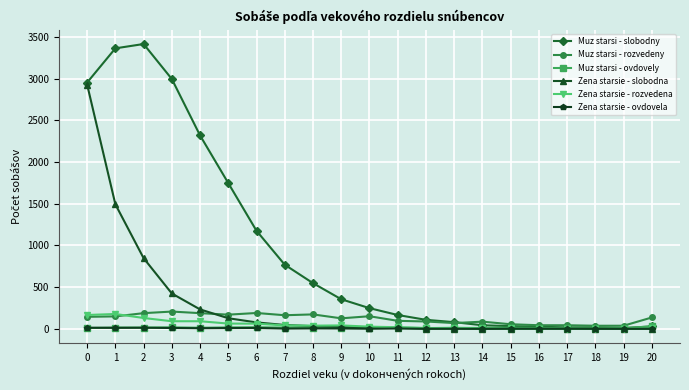

Which category has the highest value across all series?

2